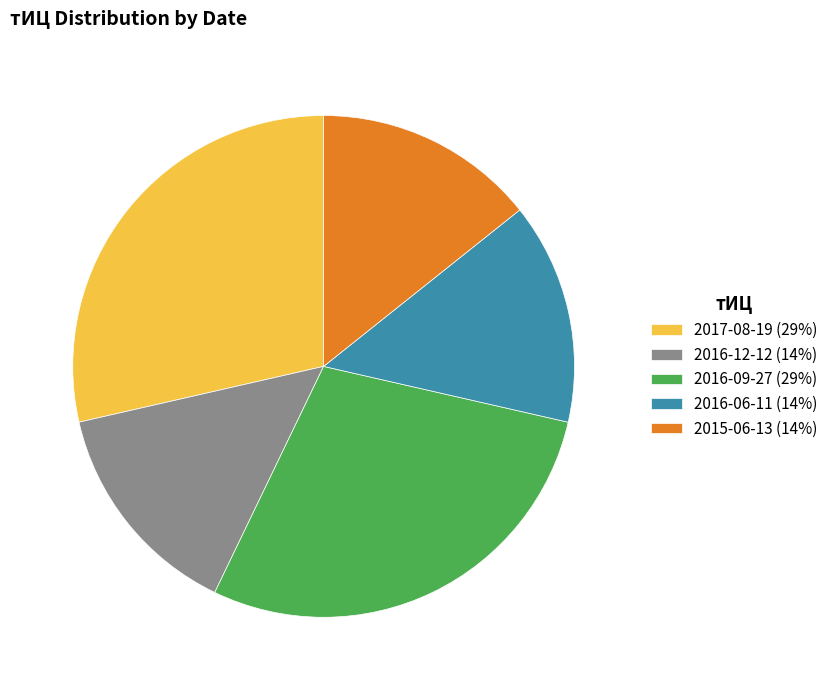

Do 2015-06-13 (14%) and 2016-06-11 (14%) together represent more than half of the pie?

No